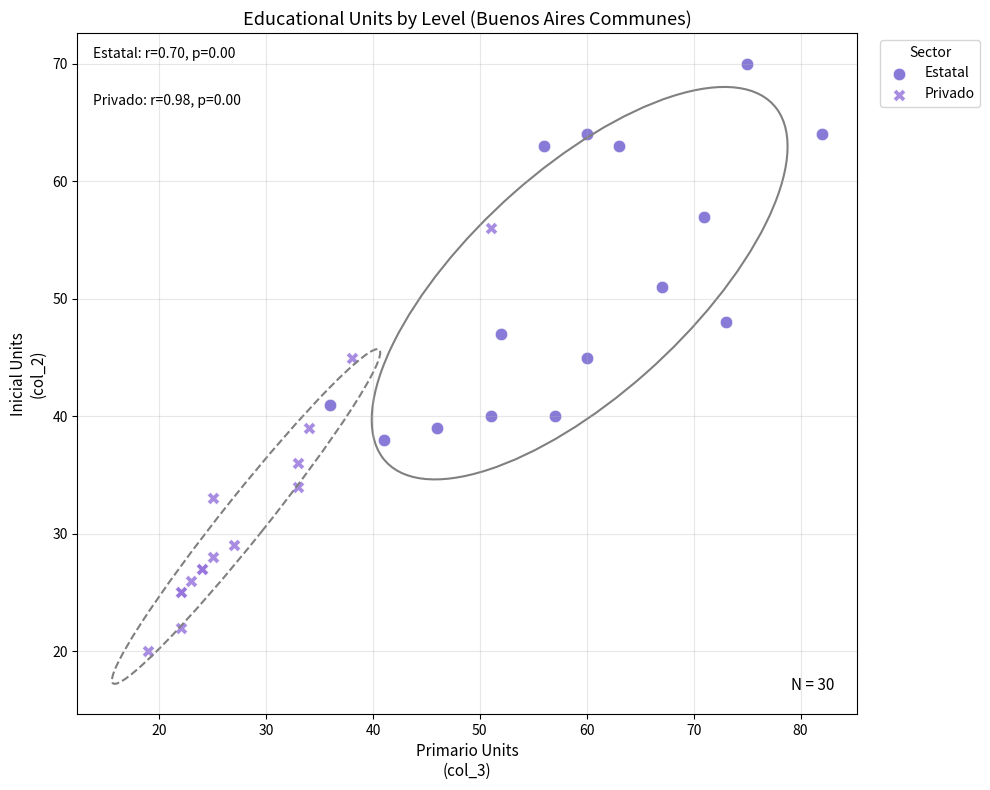

Which series contains the lowest Y value?

Privado